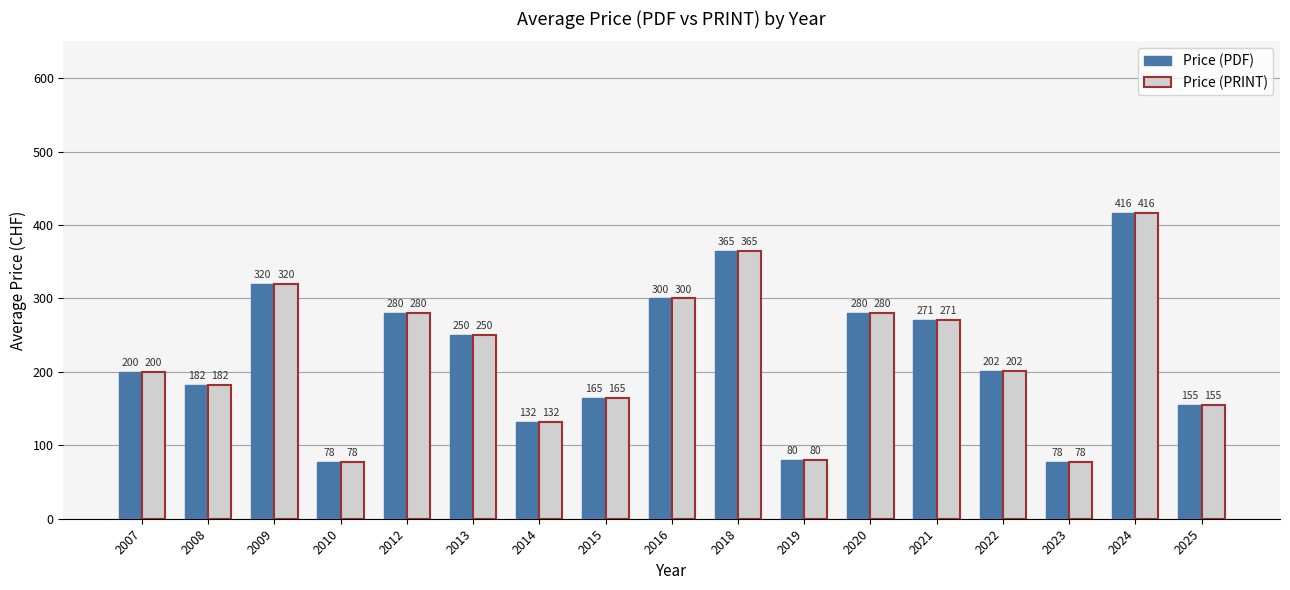

What is the value of the Price (PDF) bar at the 15th from the left?

77.5